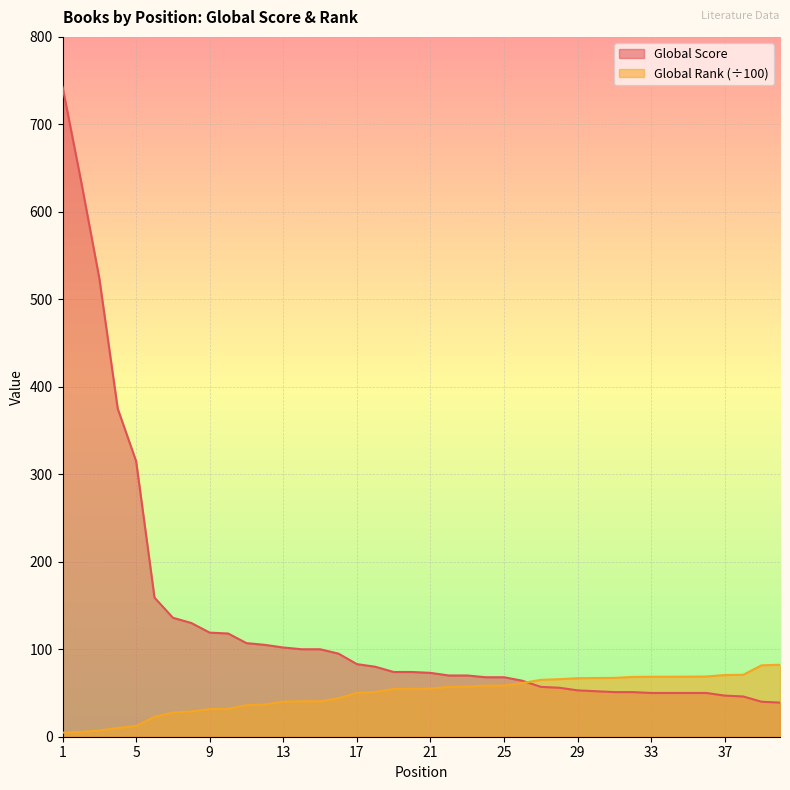

Does the chart display data point markers on the line(s)?

No